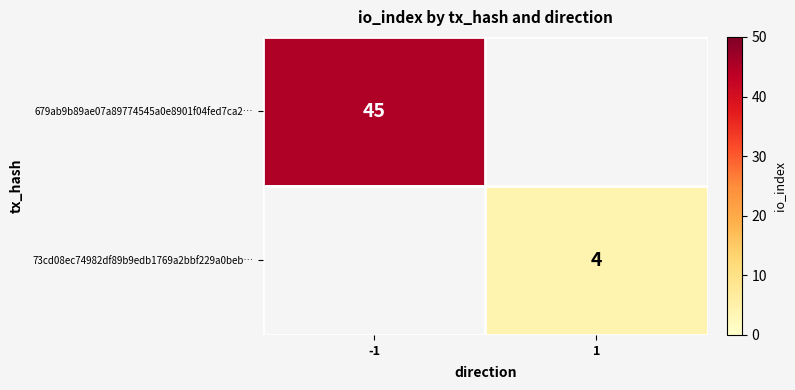

At which category is the sum across all series the highest?

-1